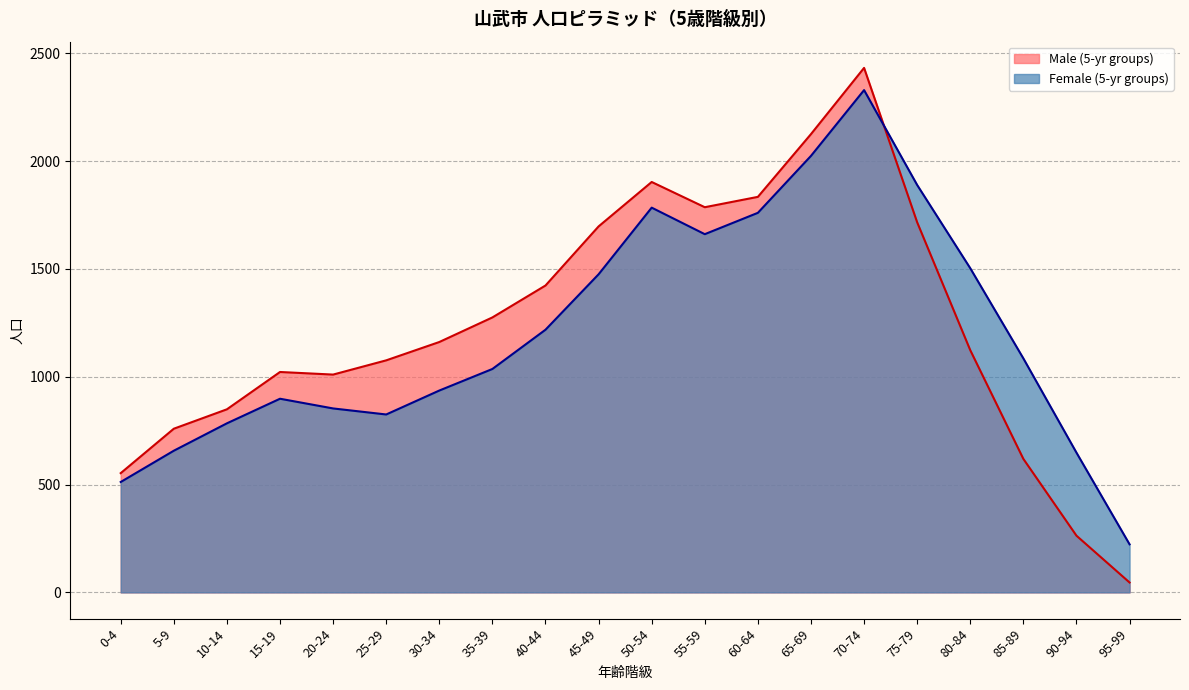

Between which two adjacent categories do Male (5-yr groups) and Female (5-yr groups) first intersect?

70-74 and 75-79